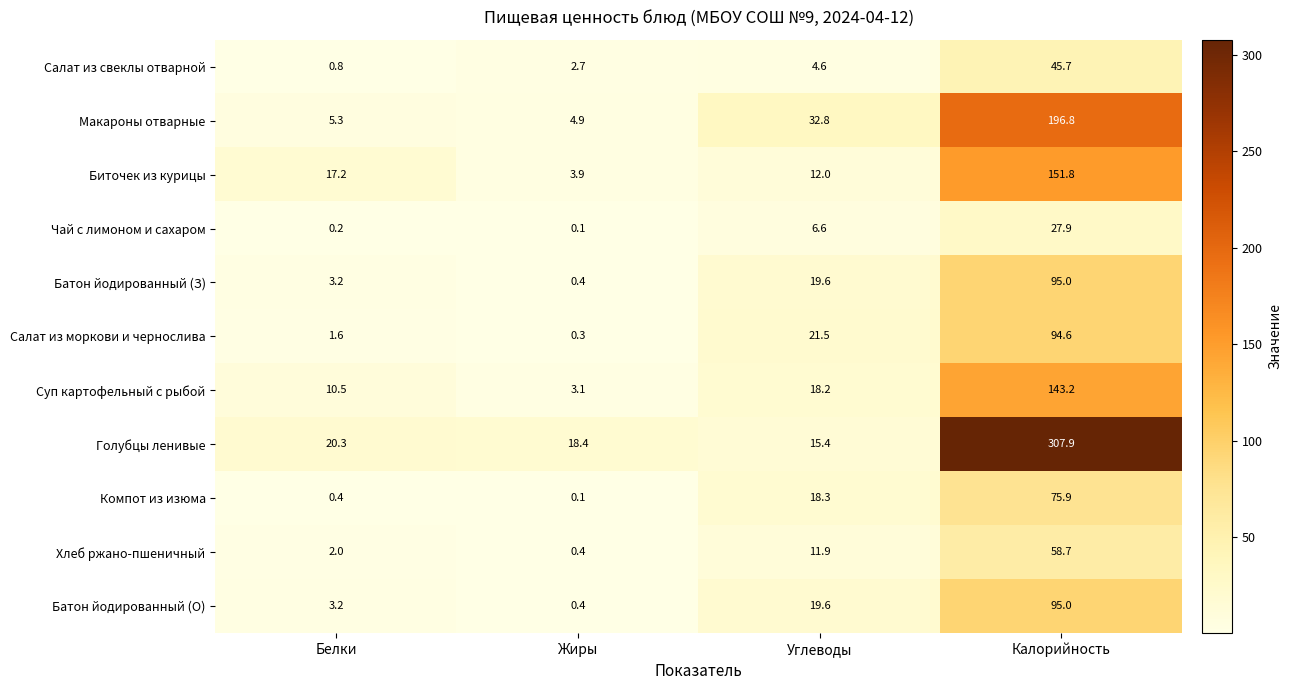

Between Белки and Жиры, which series saw the biggest shift?

Биточек из курицы